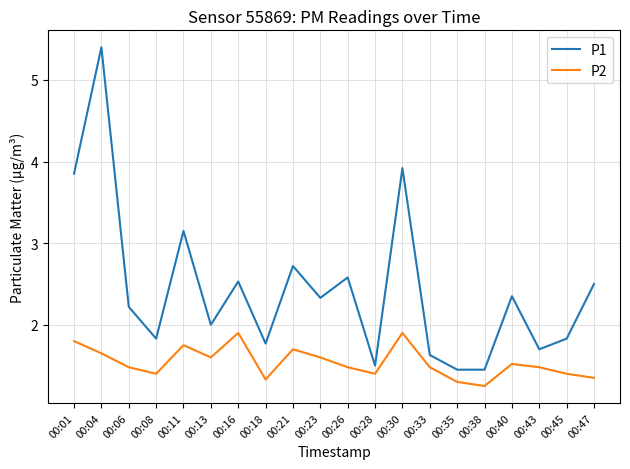

At which category is the sum across all series the highest?

00:04